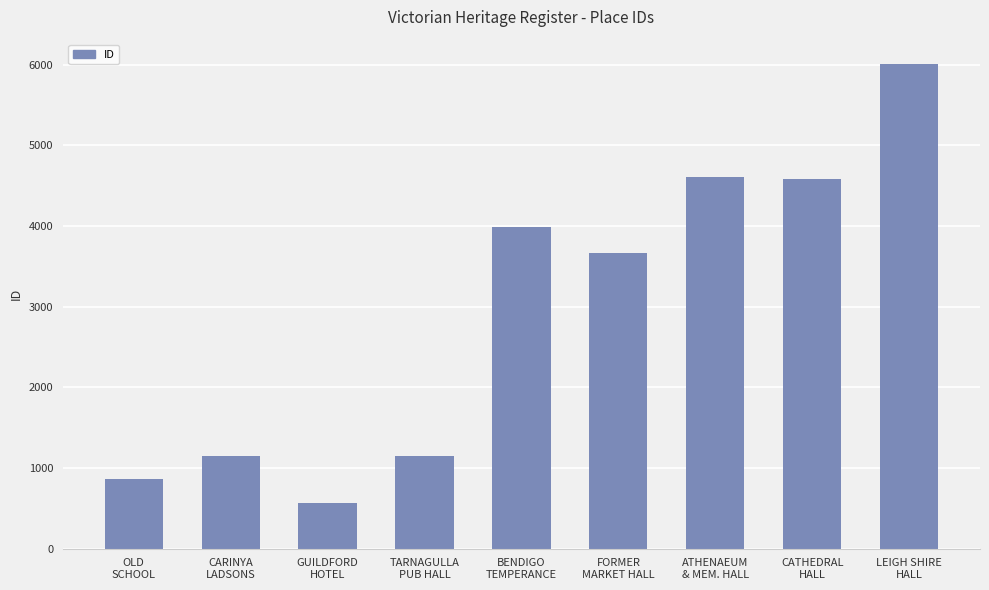

What is the value of the 4th bar from the left?

1146